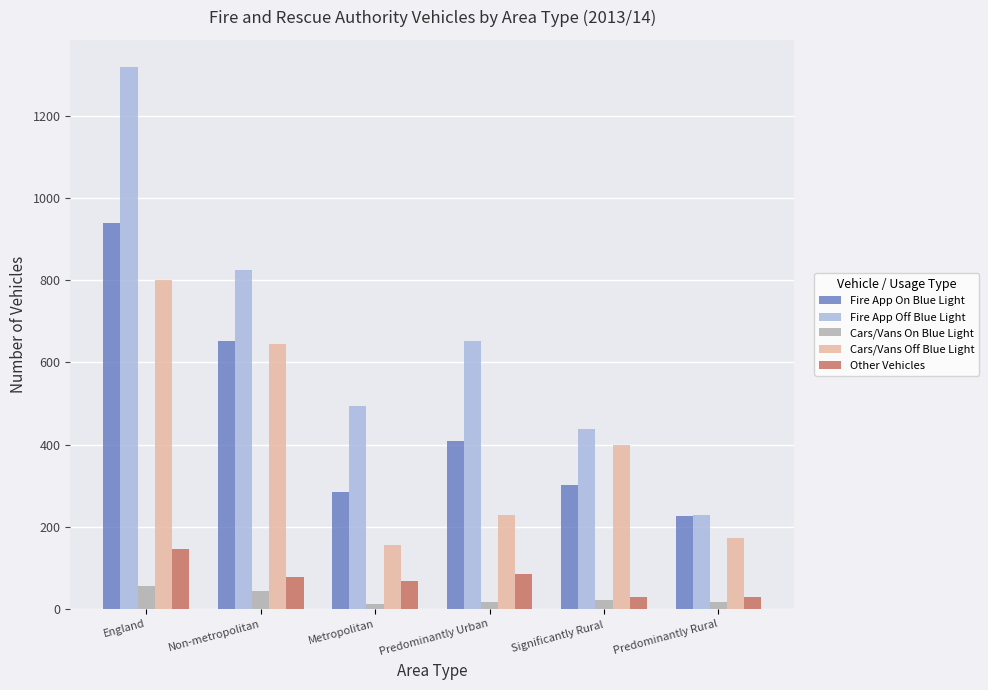

What is the sum of the Fire App Off Blue Light values at Predominantly Rural and Metropolitan?

724